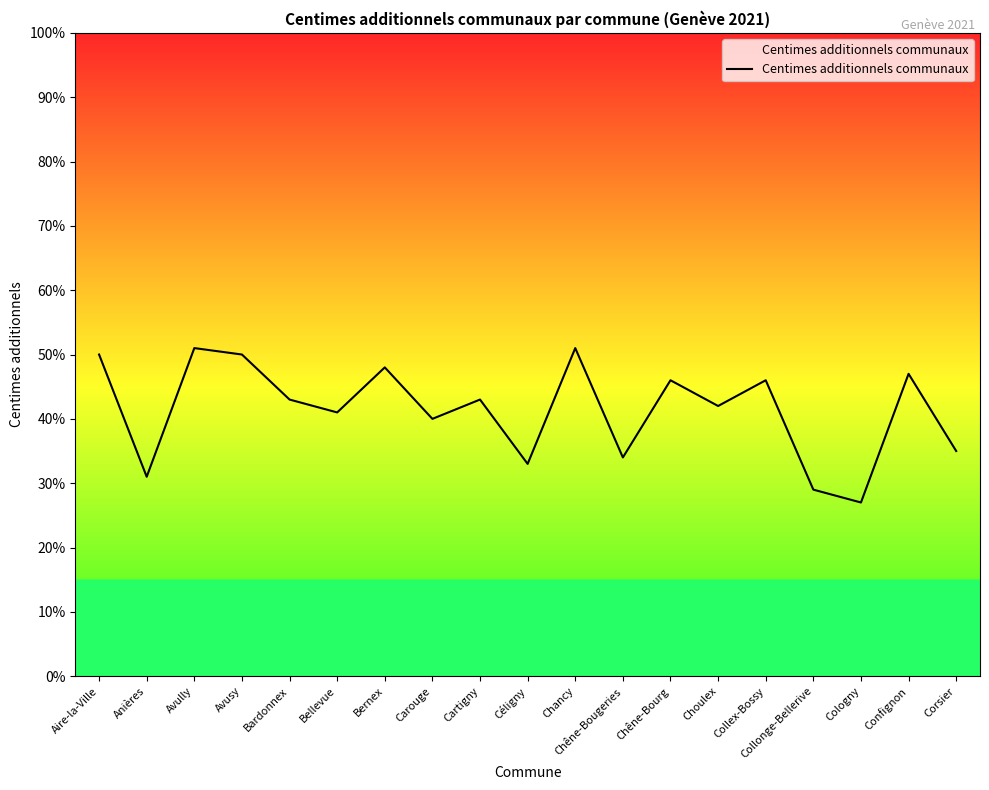

What is the ratio of the value at Cologny to the value at Bellevue?

0.7